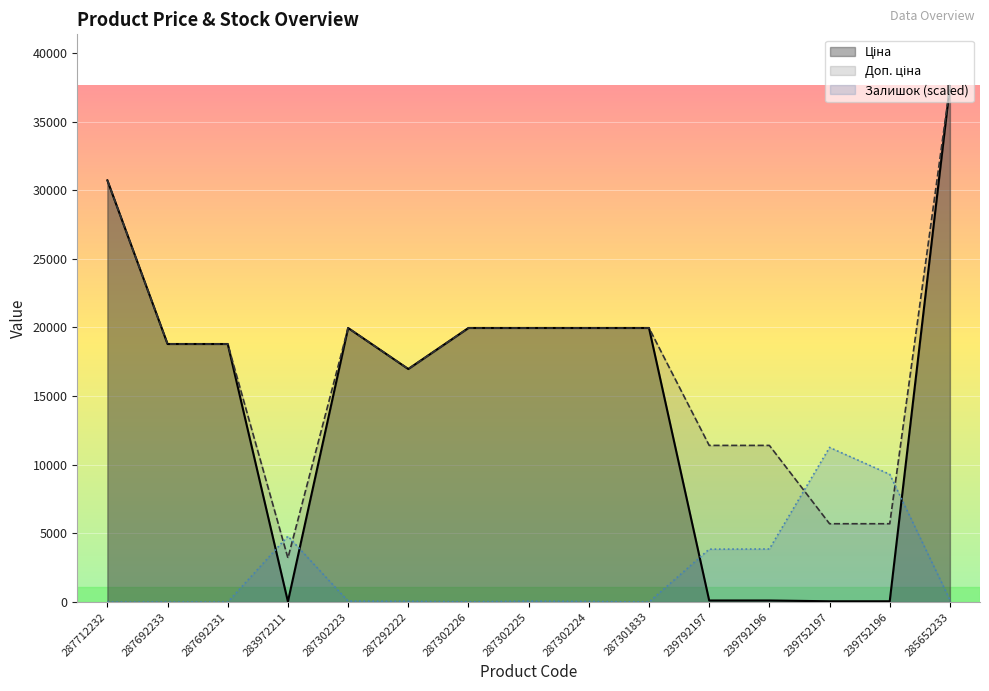

Where does the Ціна series first go above 18796?

287712232